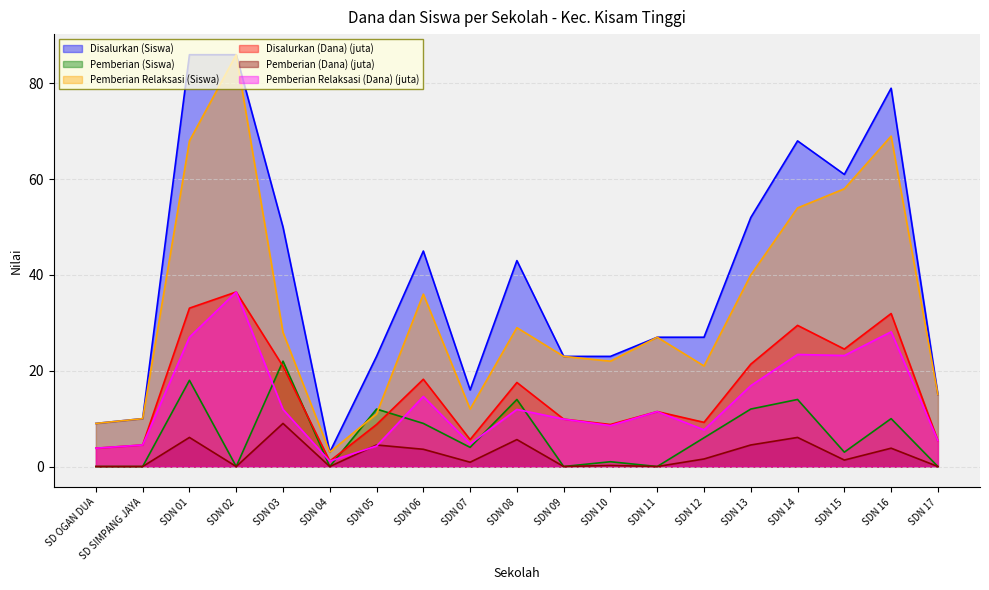

What is the label of the 1st point from the right?

SDN 17